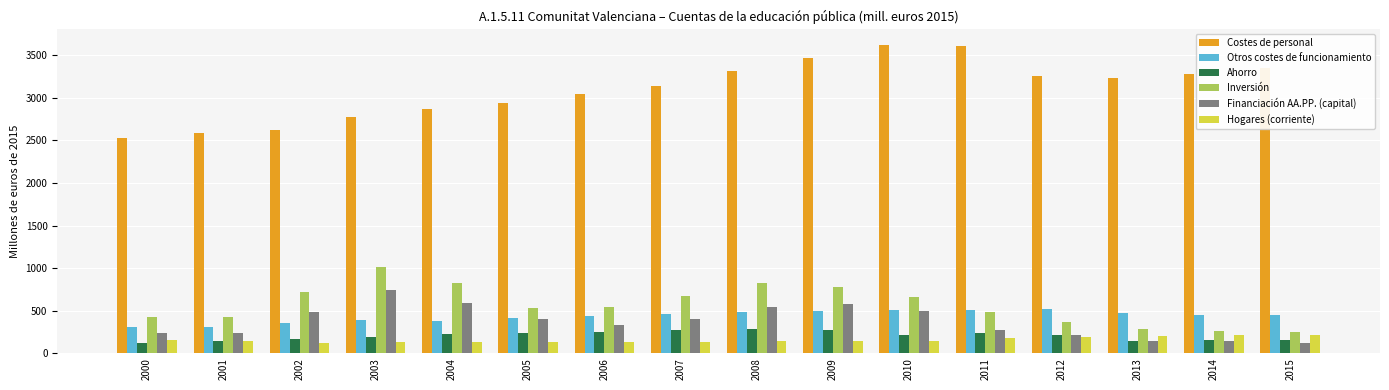

How many data points in Costes de personal are above 3232?

8